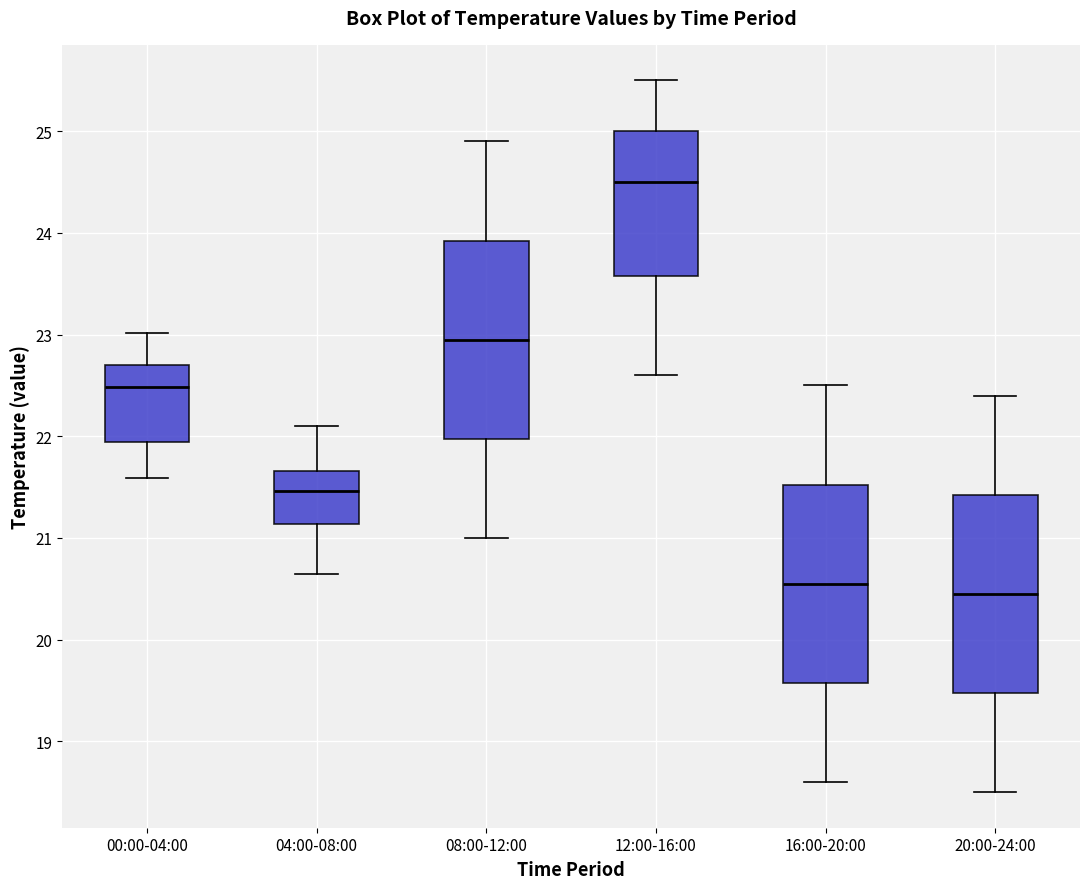

Which box's median line is the lowest?

20:00-24:00